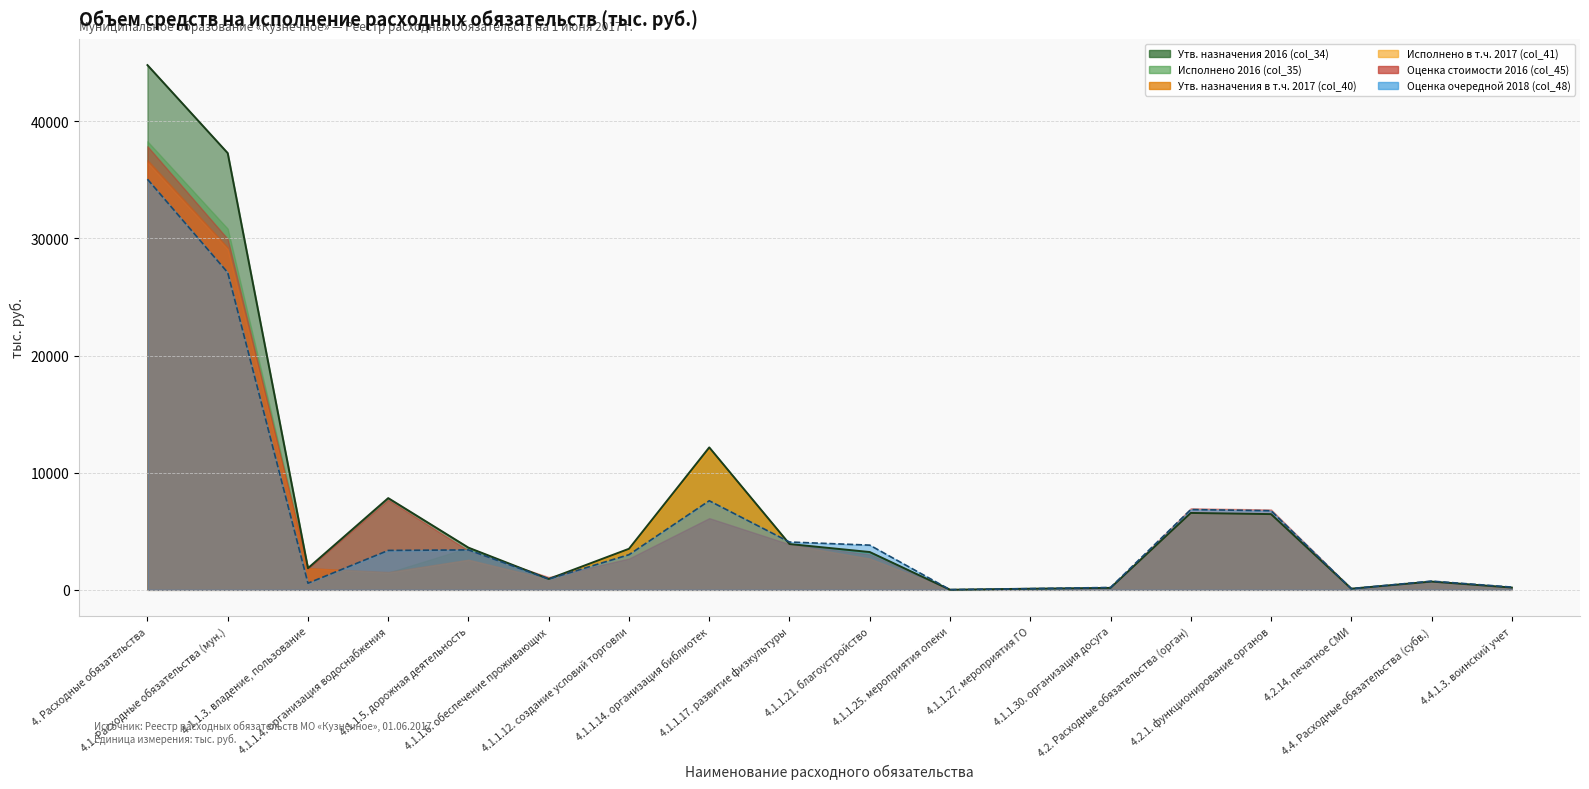

Reading left to right, list all the values displayed in this chart.

col_34: col_34=44792.4	col_35=37279.6	col_40=1847.8	col_41=7830.8	col_45=3600.1	col_48=927.4	6=3504.3	7=12158.1	8=3910.5	9=3227.0	10=9.6	11=97.3	12=166.7	13=6563.1	14=6463.2	15=99.9	16=706.2	17=195.1
col_35: col_34=38285.1	col_35=30828.9	col_40=1834.9	col_41=1470.5	col_45=3600.0	col_48=888.5	6=3504.3	7=12135.7	8=3895.6	9=3226.0	10=9.6	11=97.3	12=166.5	13=6506.5	14=6406.6	15=99.9	16=706.2	17=195.1
col_40: col_34=36689.0	col_35=29226.2	col_40=1847.8	col_41=1528.8	col_45=2565.6	col_48=927.4	6=3504.3	7=12052.1	8=3854.7	9=2671.9	10=9.6	11=97.3	12=166.7	13=6563.1	14=6463.2	15=99.9	16=656.2	17=195.1
col_41: col_34=36485.5	col_35=29079.3	col_40=1834.9	col_41=1470.5	col_45=2565.6	col_48=888.5	6=3504.3	7=12031.4	8=3839.8	9=2670.9	10=9.6	11=97.3	12=166.5	13=6506.5	14=6406.6	15=99.9	16=656.2	17=195.1
col_45: col_34=37864.6	col_35=29956.8	col_40=1819.3	col_41=7682.5	col_45=3349.9	col_48=1091.0	6=2672.0	7=6119.6	8=3891.5	9=3030.0	10=50.0	11=80.0	12=171.0	13=6958.1	14=6858.2	15=99.9	16=706.2	17=195.1
col_48: col_34=35050.2	col_35=27082.2	col_40=565.1	col_41=3363.0	col_45=3410.5	col_48=923.3	6=3000.0	7=7604.0	8=4082.1	9=3815.2	10=15.0	11=100.0	12=204.0	13=6852.8	14=6752.9	15=99.9	16=744.8	17=233.7